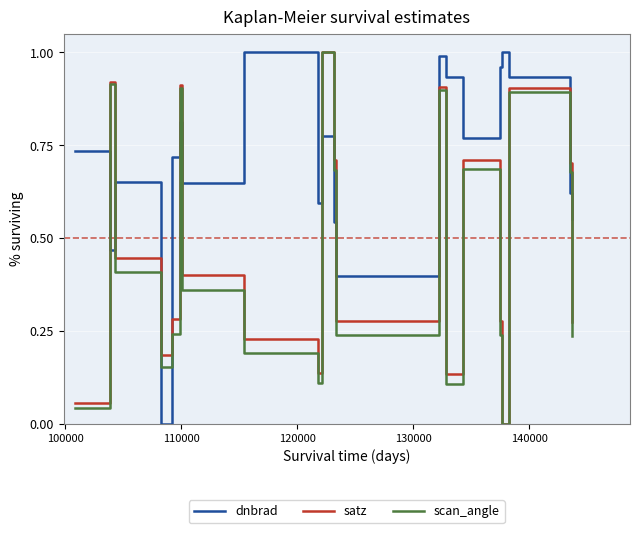

After their last crossing, which series has the higher values: dnbrad or scan_angle?

dnbrad